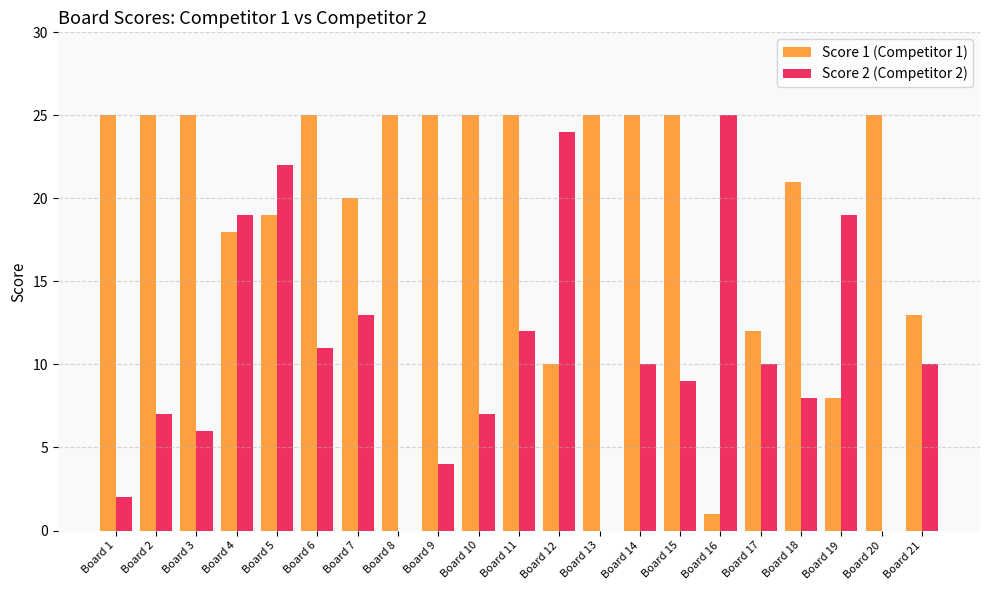

The Score 2 (Competitor 2) series shows 5 at Board 21. True or false?

False